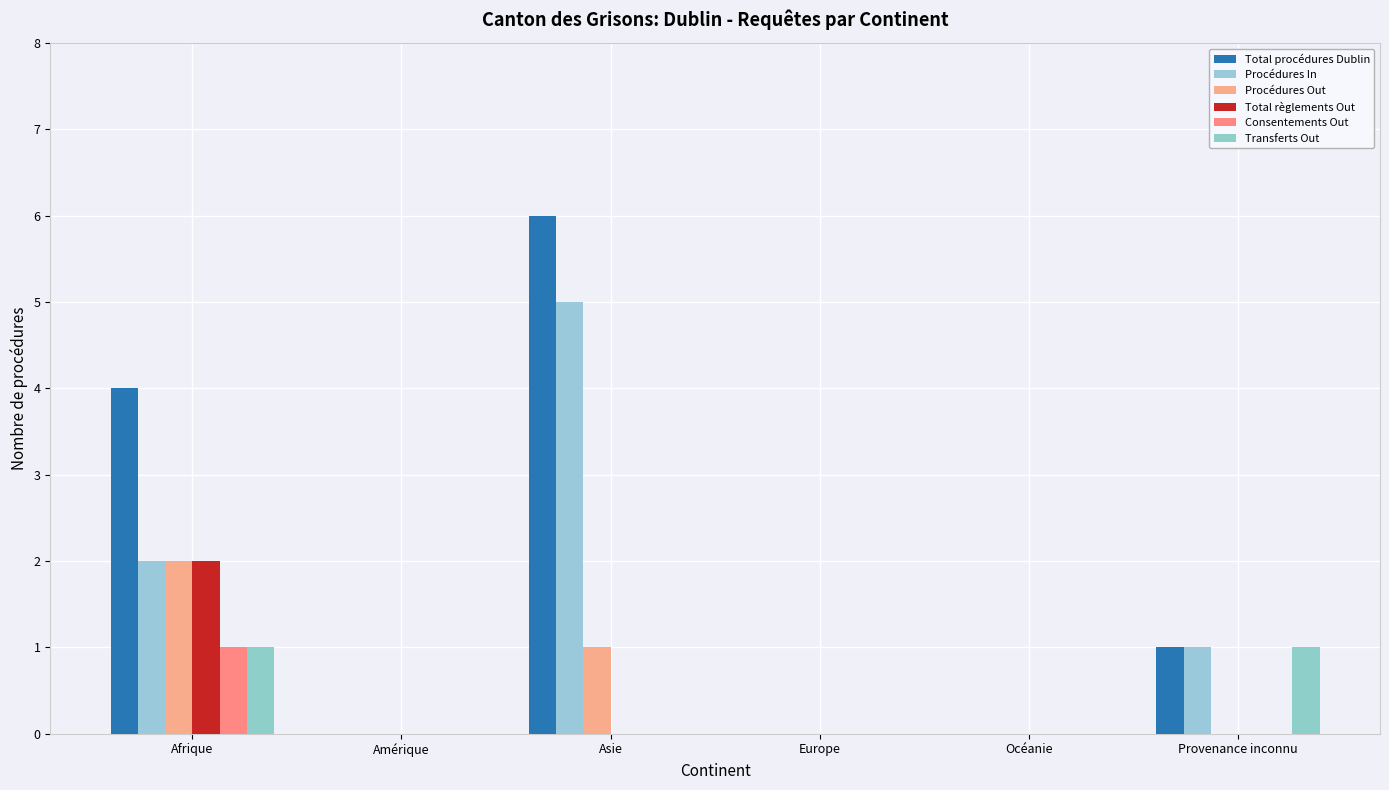

Read the Total procédures Dublin value at Provenance inconnu.

1